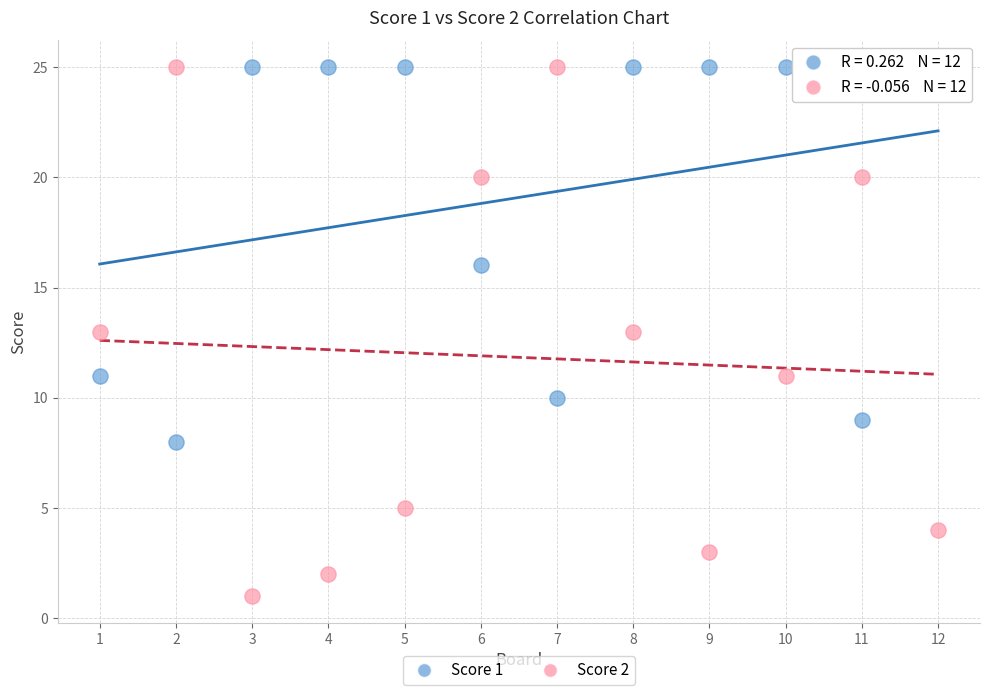

Across all data points, what is the range of X values (max minus min)?

11